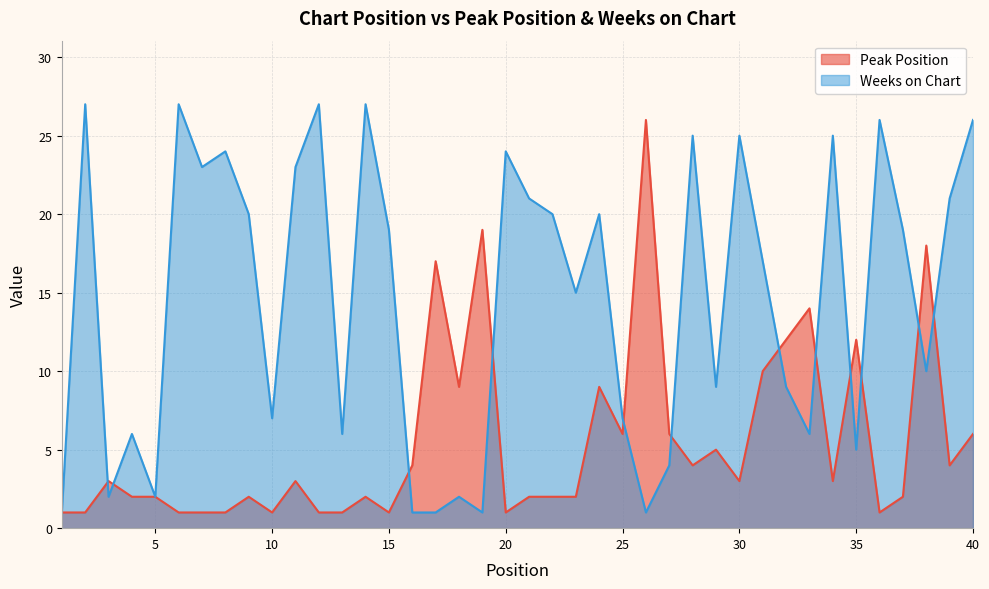

Which series has the largest range (max minus min)?

Weeks on Chart